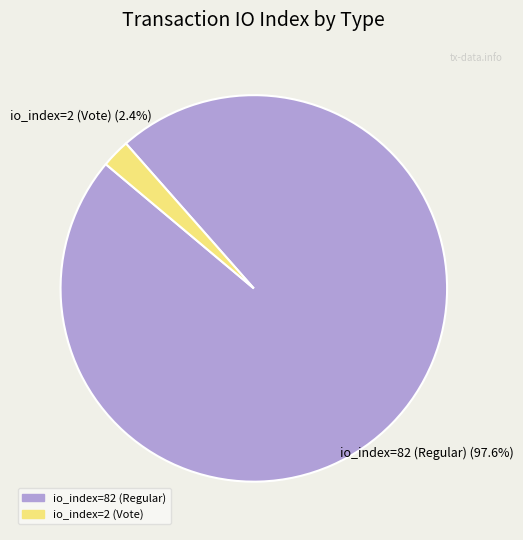

Do io_index=2 (Vote) and io_index=82 (Regular) together represent more than half of the pie?

Yes